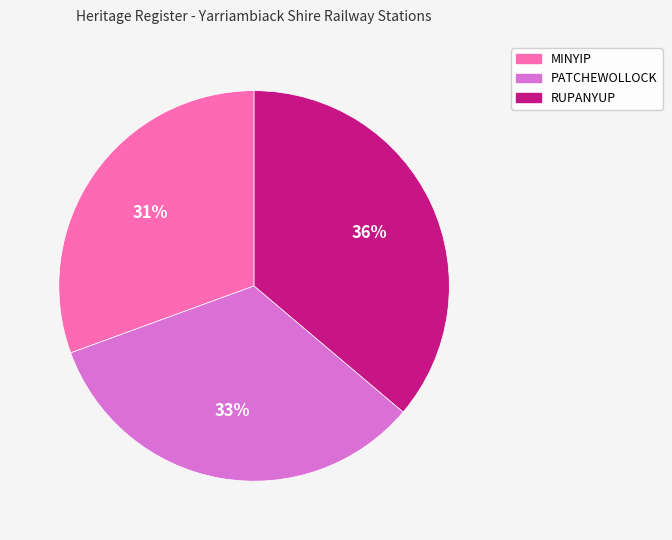

To the nearest percent, what is the average slice percentage?

33%